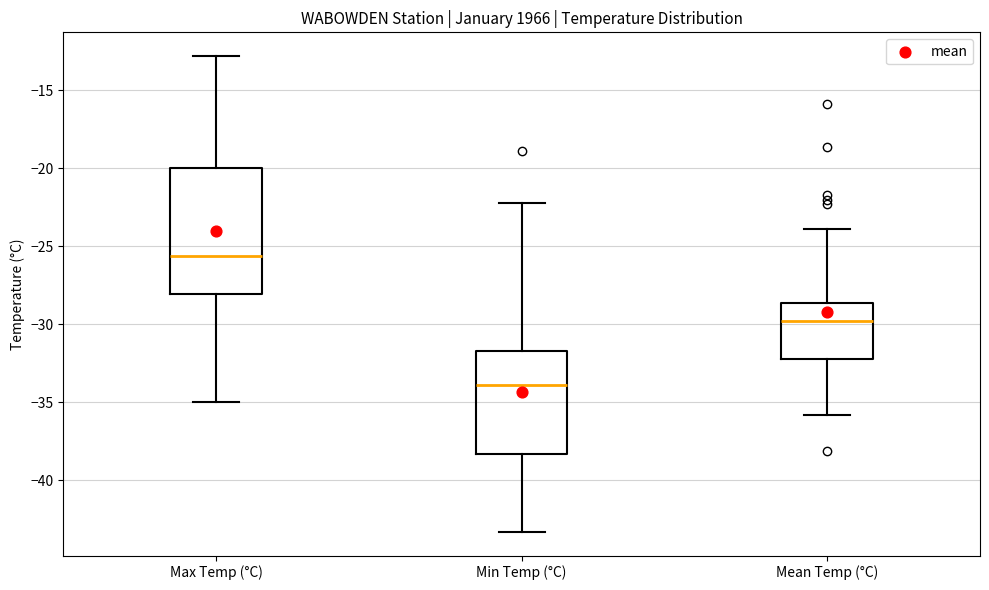

Which box's median line is the lowest?

Min Temp (°C)